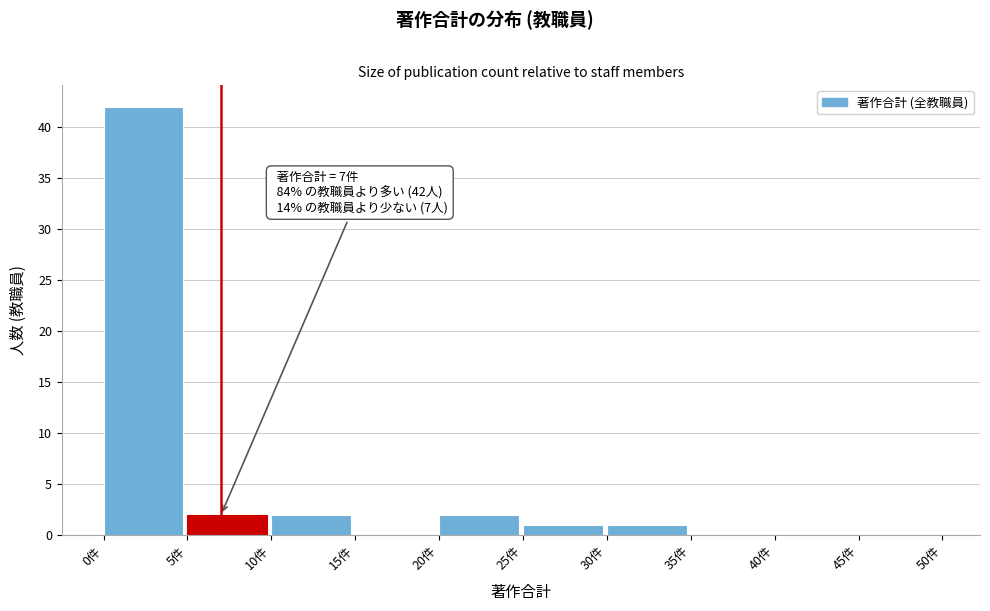

Over which range of the x-axis is the bar tallest?

0 to 5